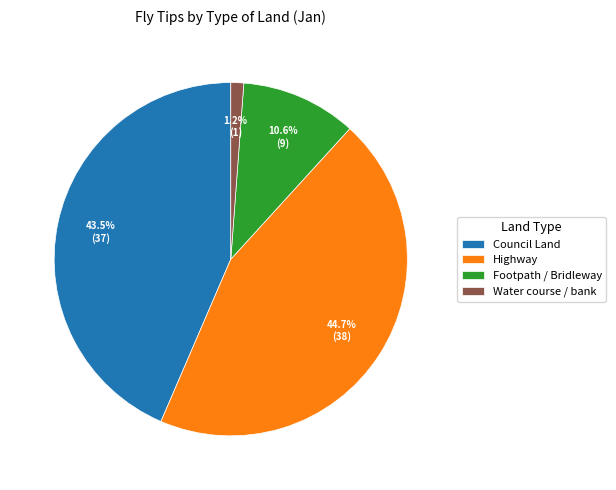

Is there a majority slice in this chart?

No